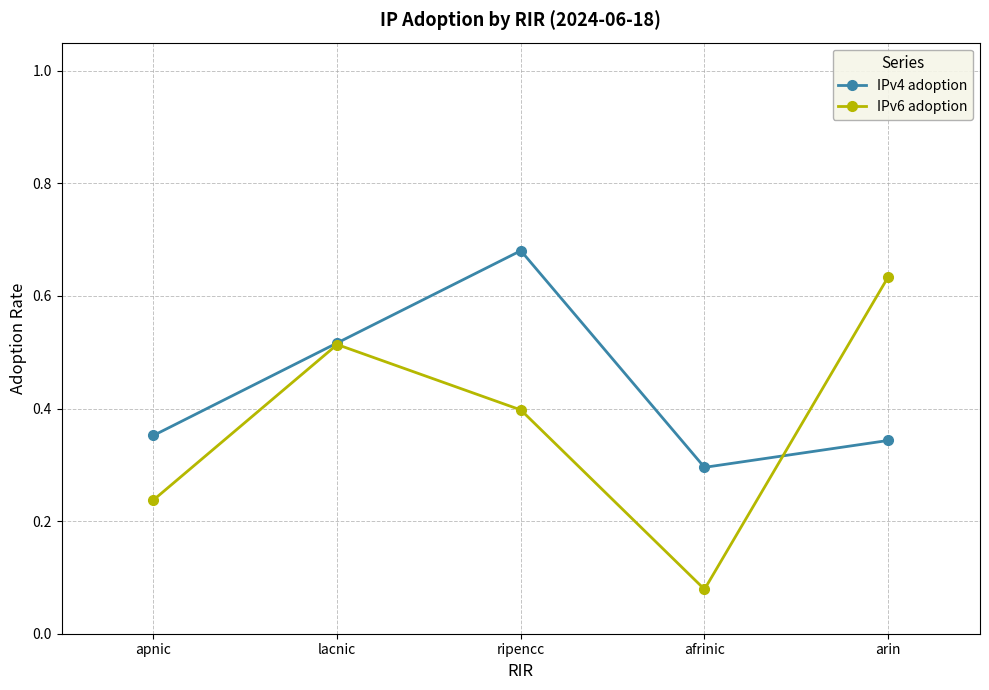

Which category has the highest value in the IPv6 adoption series?

arin